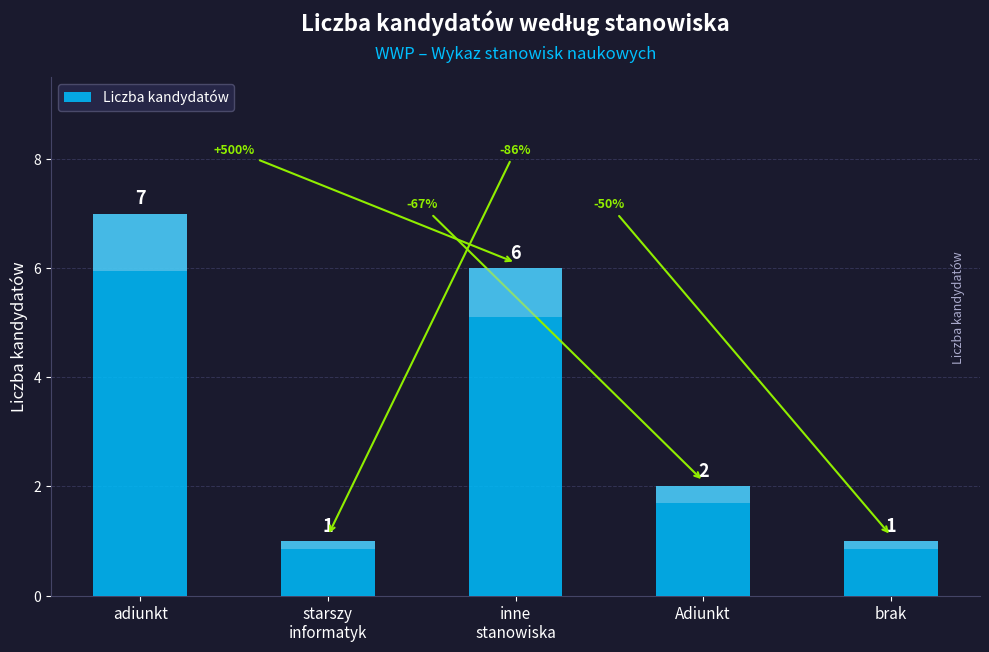

The chart shows a value of 1 at brak. True or false?

False